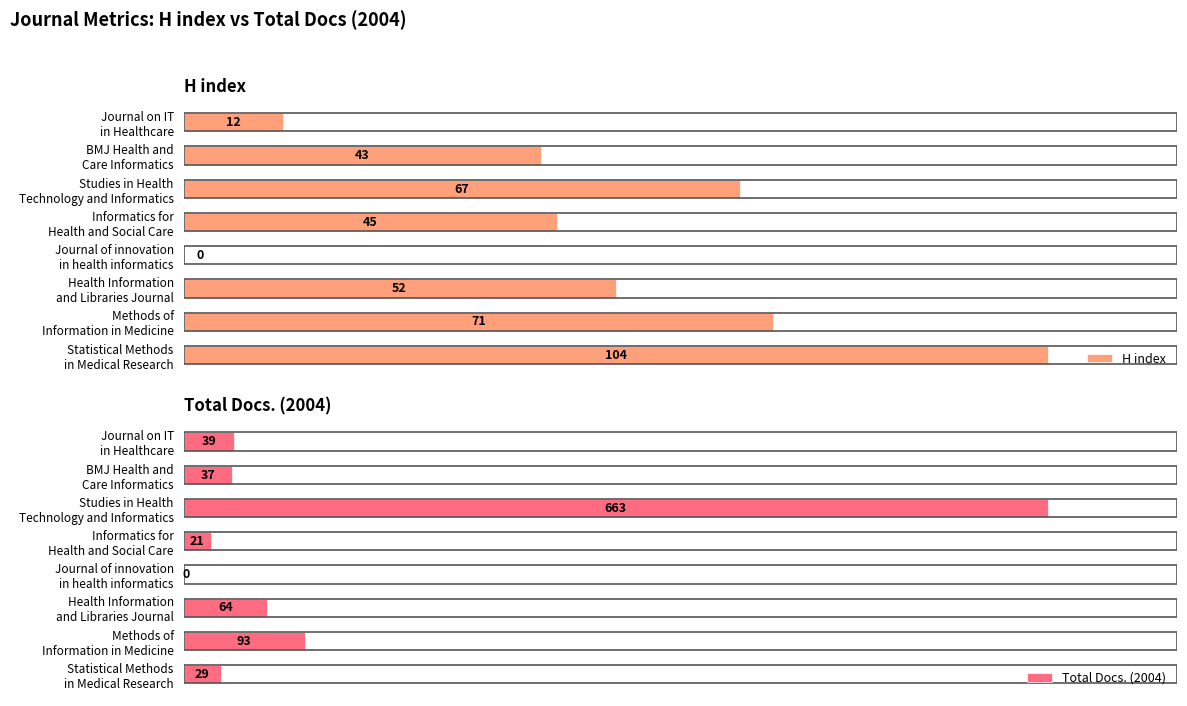

What are all the series names shown in the legend?

H index, Total Docs. (2004)